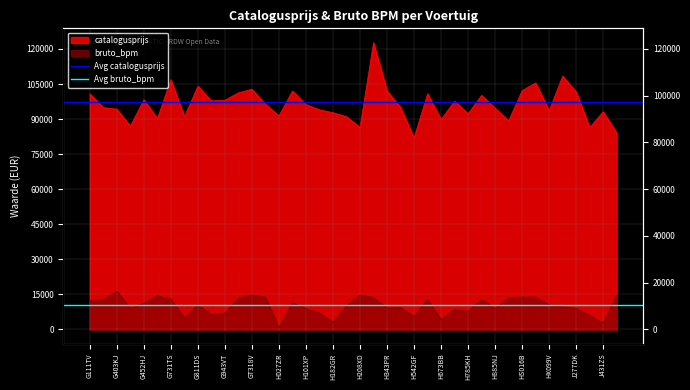

The value of Avg catalogusprijs at G403KJ is 97219. True or false?

True